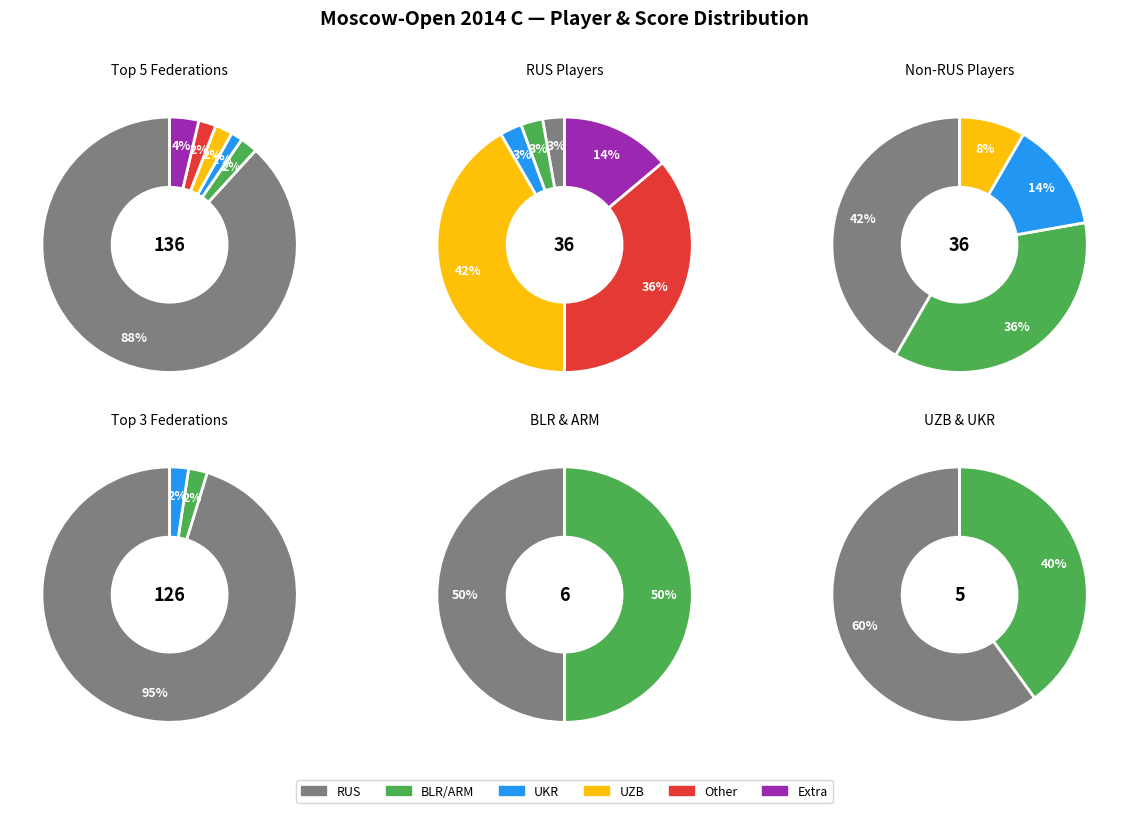

To the nearest percent, what is the difference between the largest and smallest slice percentages?

87%